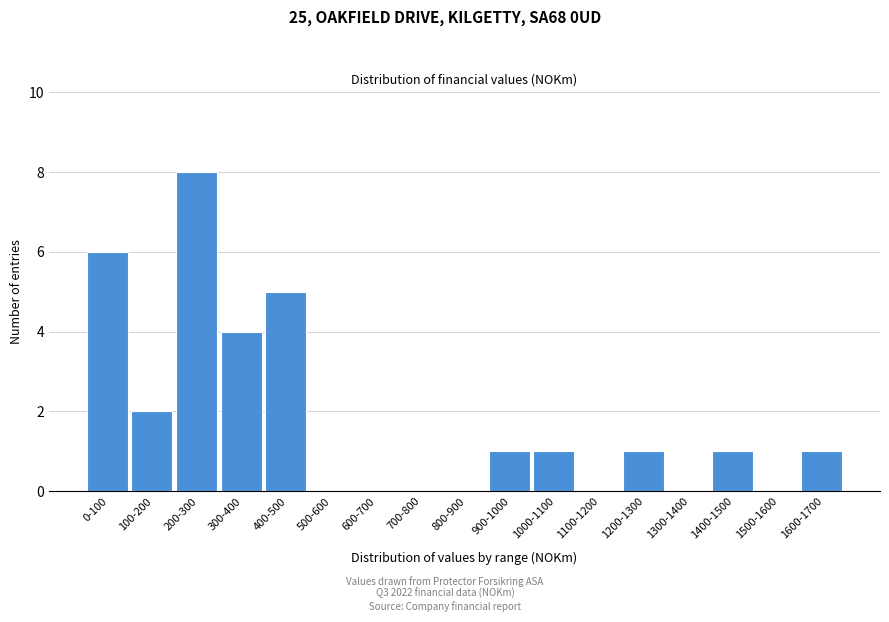

Reading right to left, extract all data points from this chart.

1600-1700=1	1500-1600=0	1400-1500=1	1300-1400=0	1200-1300=1	1100-1200=0	1000-1100=1	900-1000=1	800-900=0	700-800=0	600-700=0	500-600=0	400-500=5	300-400=4	200-300=8	100-200=2	0-100=6